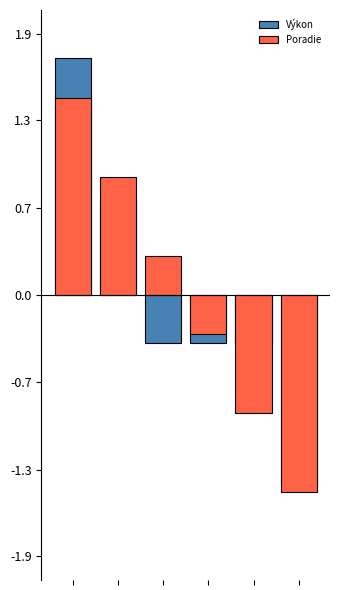

How many data points in Výkon are above 0?

2